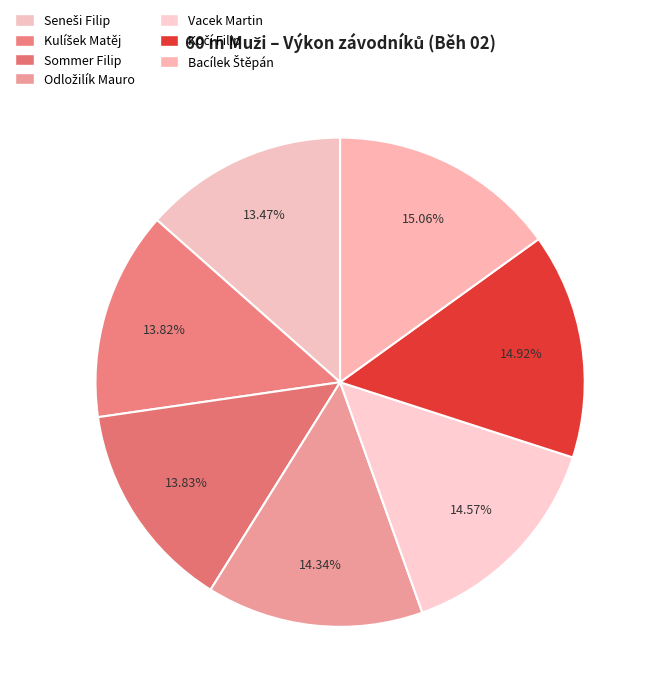

Approximately how many times larger is the value at Kočí Filip compared to Sommer Filip?

1.1